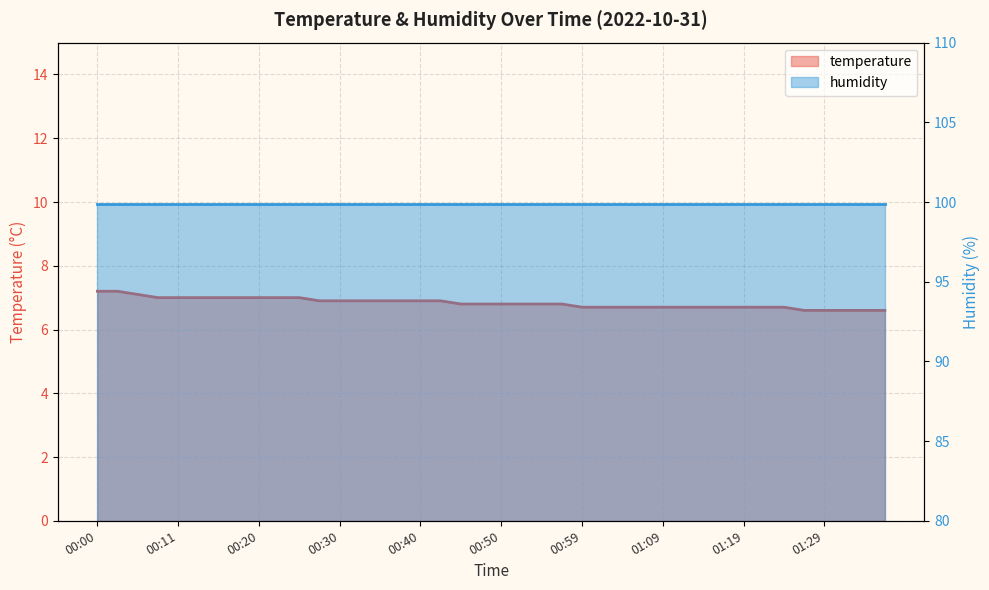

Rank the categories by value from lowest to highest.

01:26, 01:29, 01:31, 01:34, 01:36, 00:59, 01:02, 01:04, 01:07, 01:09, 01:12, 01:14, 01:17, 01:19, 01:21, 01:24, 00:45, 00:47, 00:50, 00:52, 00:55, 00:57, 00:28, 00:30, 00:33, 00:35, 00:37, 00:40, 00:42, 00:08, 00:11, 00:13, 00:15, 00:18, 00:20, 00:23, 00:25, 00:06, 00:00, 00:03